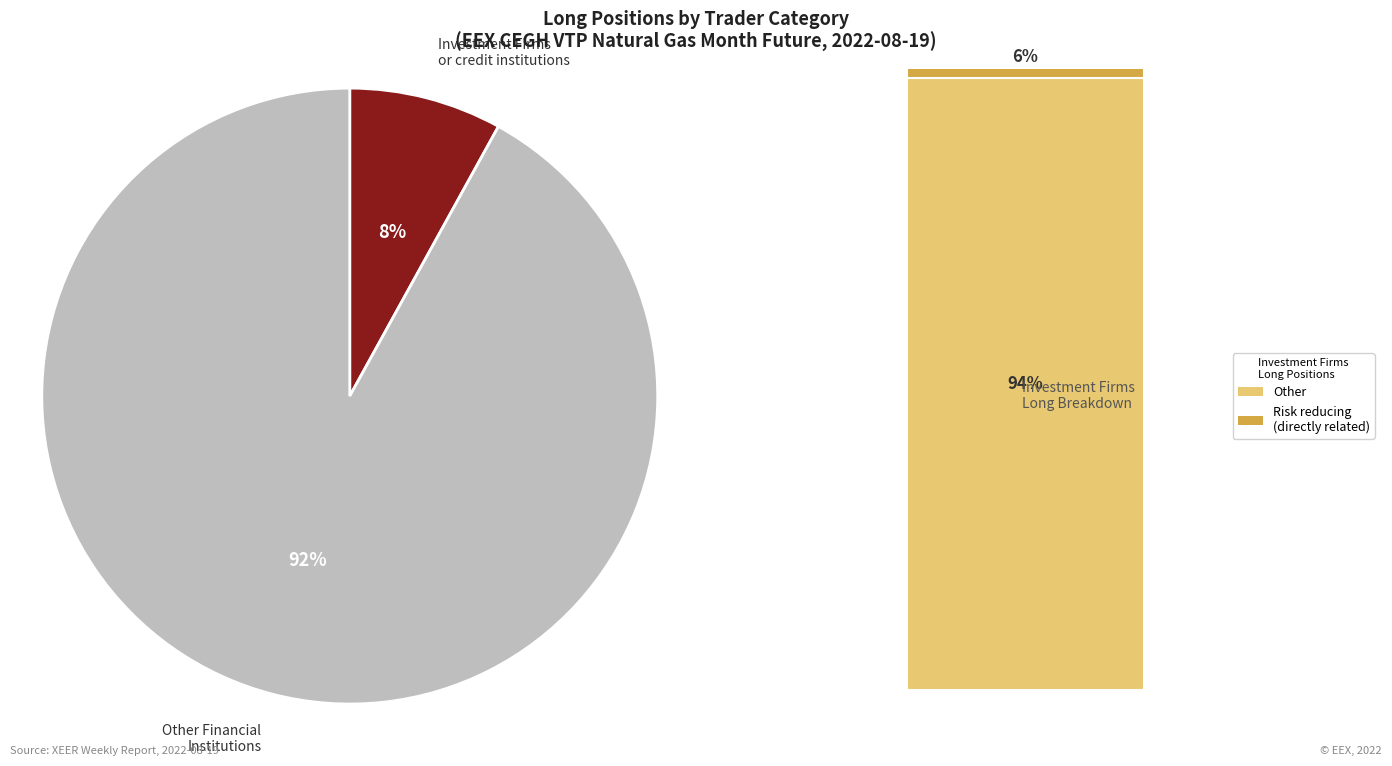

To the nearest percent, what is the difference between the largest and smallest slice percentages?

84%